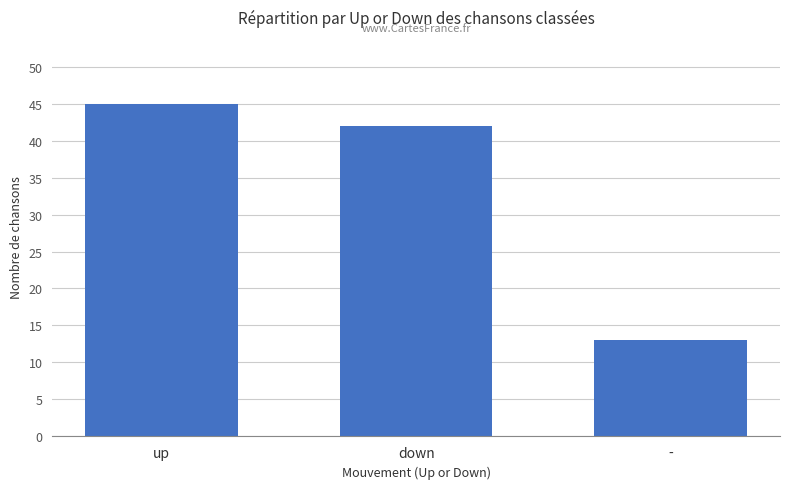

What is the greatest value displayed?

45